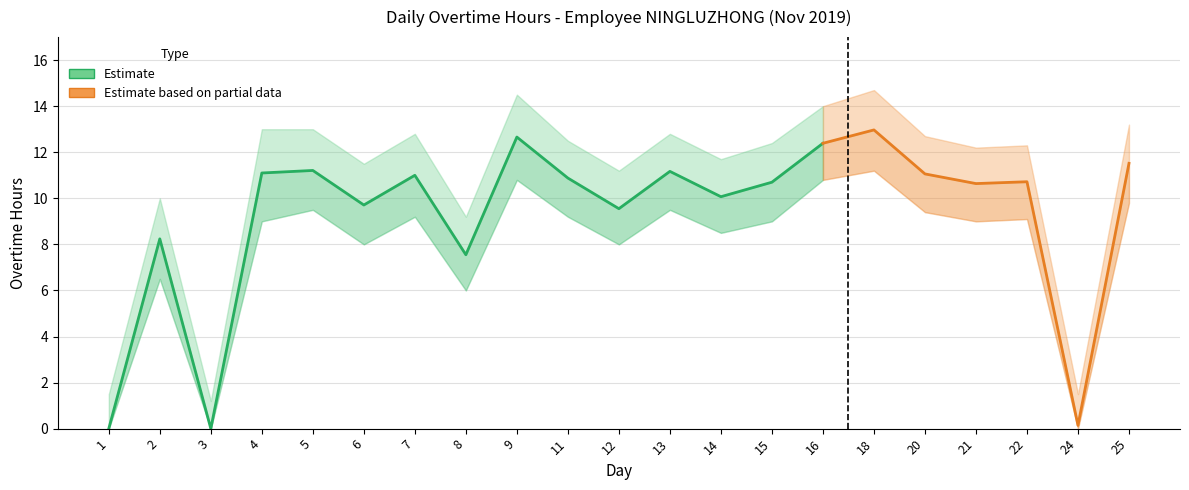

Count the number of categories in the chart.

21